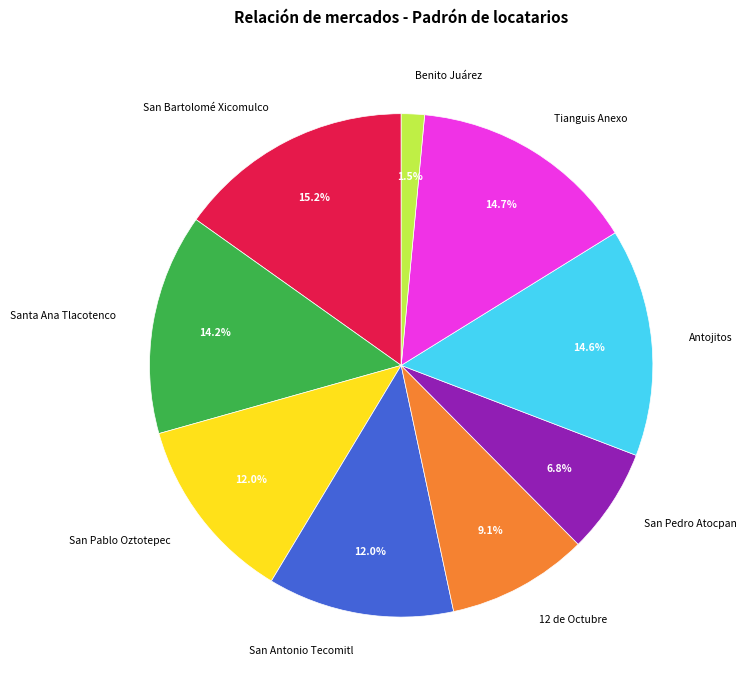

How many segments does this pie chart have?

9